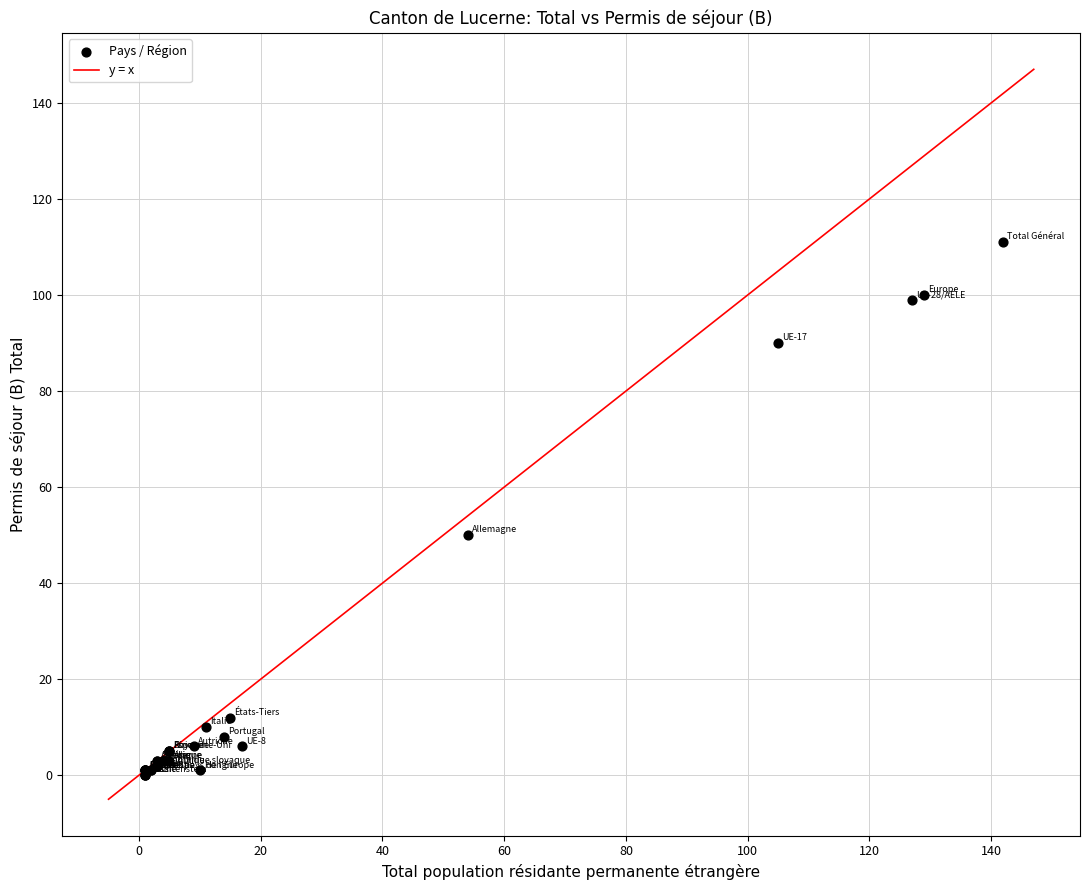

What Y value in the scatter plot is closest to 55?

50